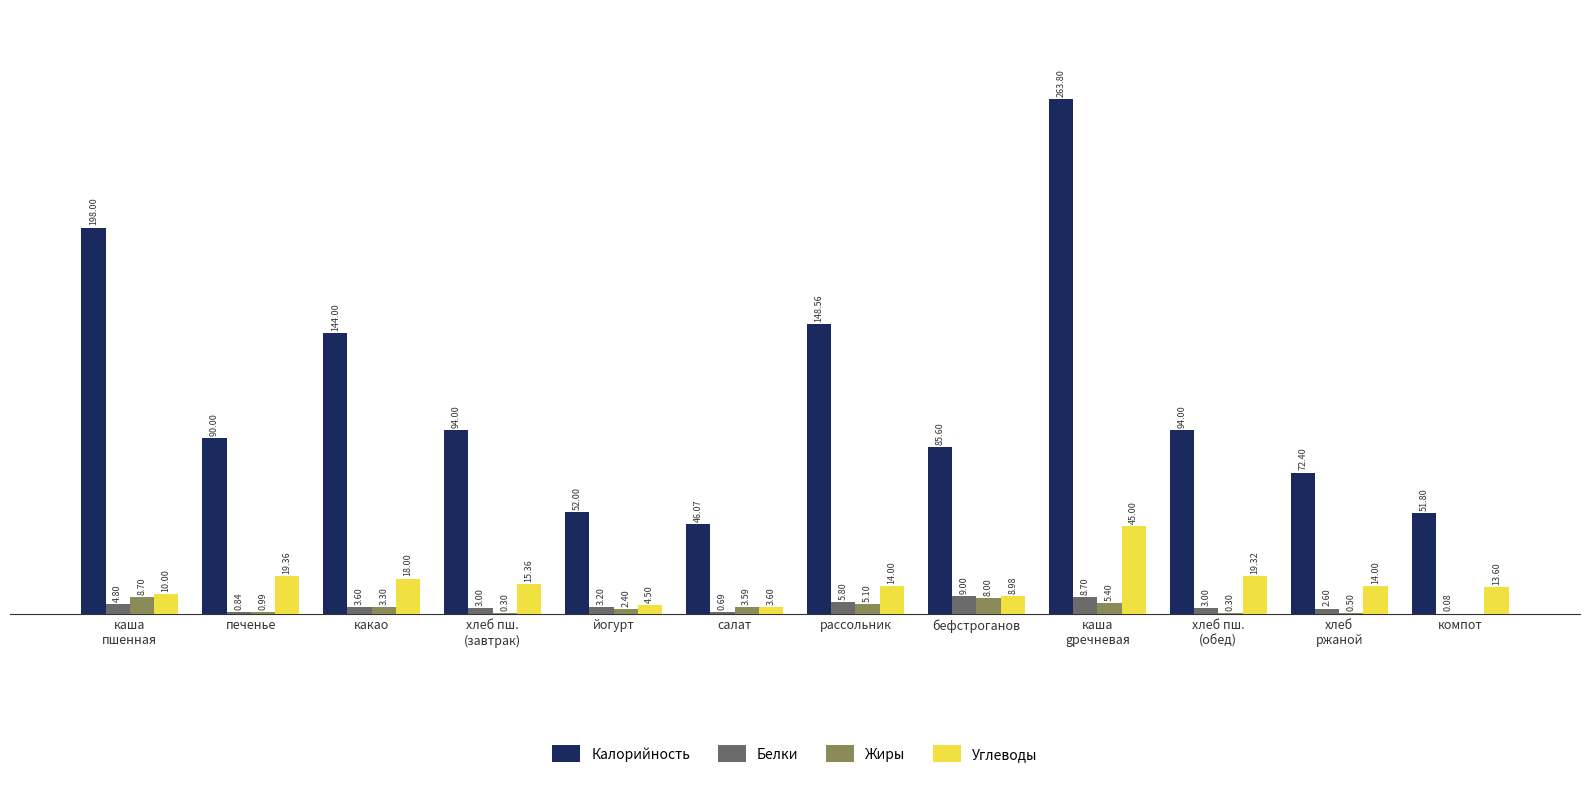

Which series has the largest total across all categories?

Калорийность